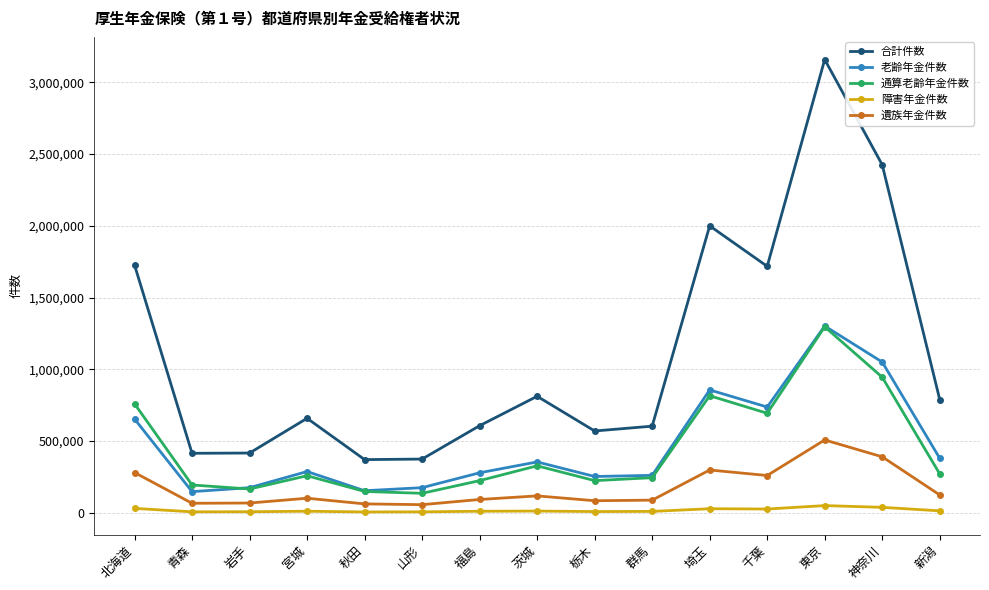

What is the label of the 1st point from the right?

新潟